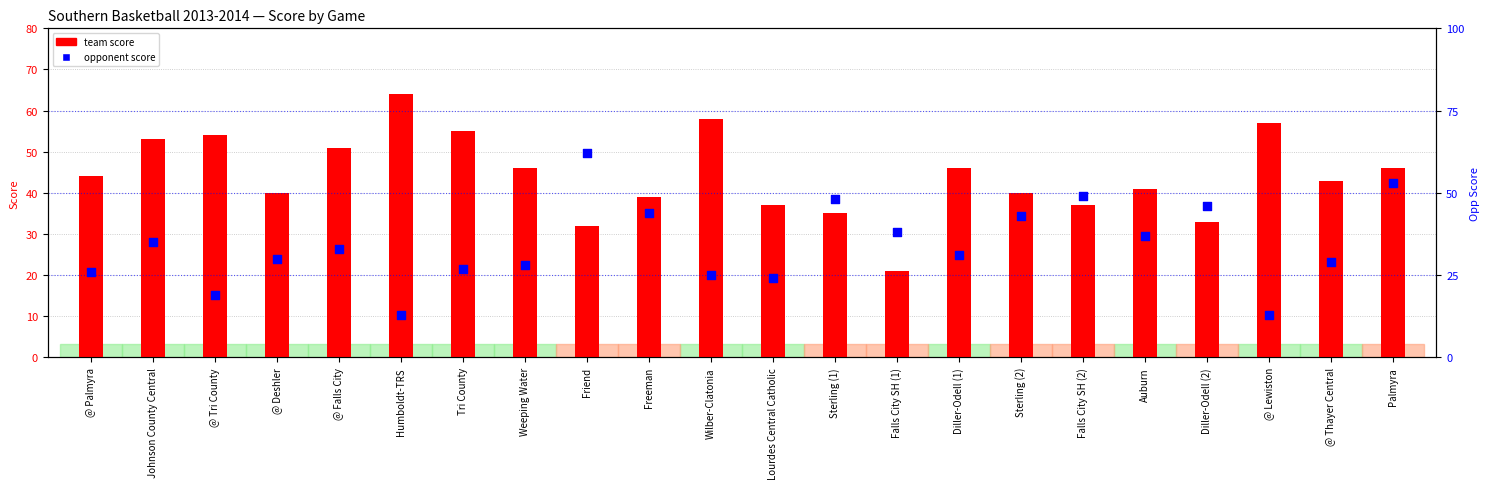

Which series has the largest Y range (max minus min)?

opponent score